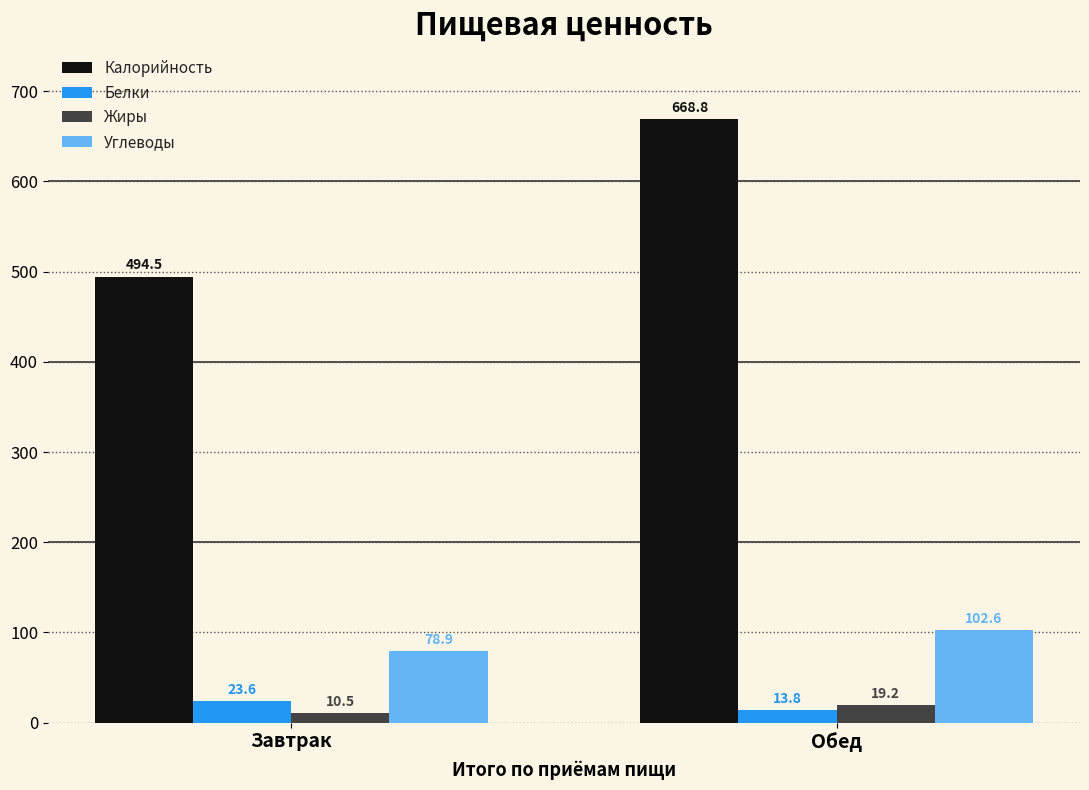

Are the bars grouped side by side (vs. stacked)?

Yes